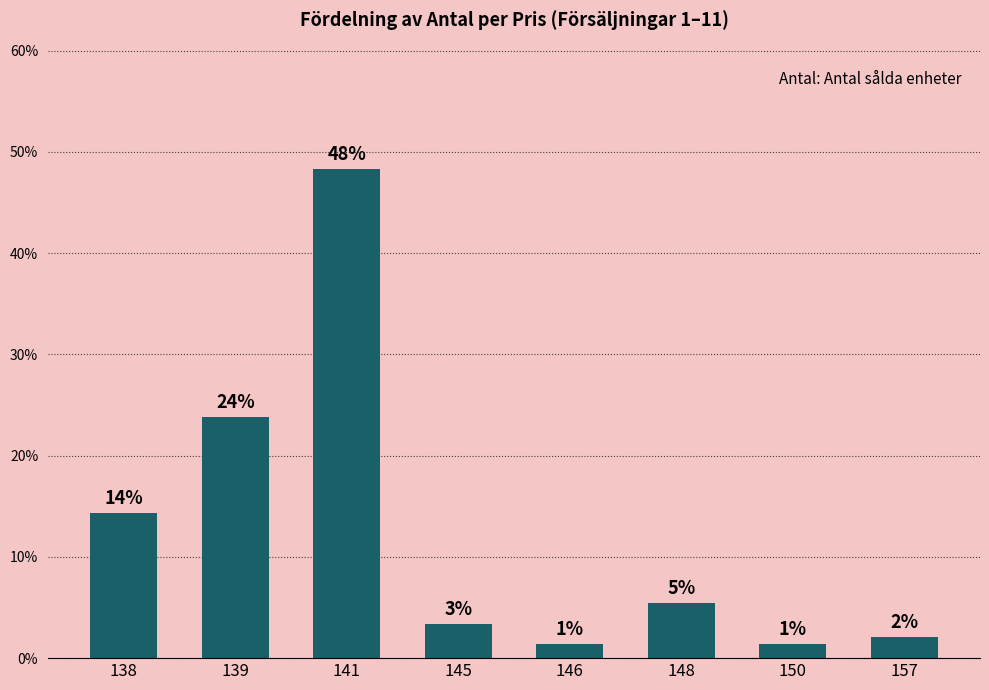

What is the average value?

0.1